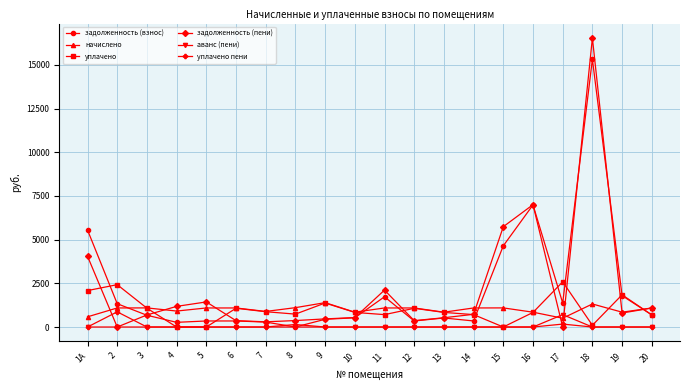

The value of аванс (пени) at 17 is 708.6. True or false?

True